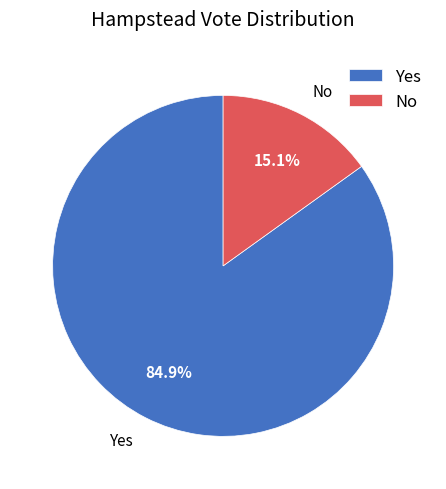

Which slice represents more than half of the pie?

Yes